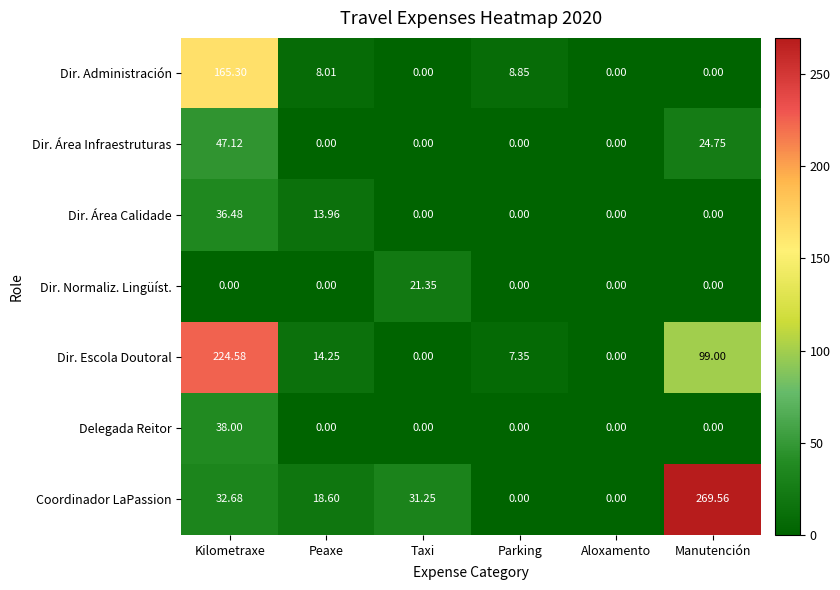

Count the number of categories in the chart.

6